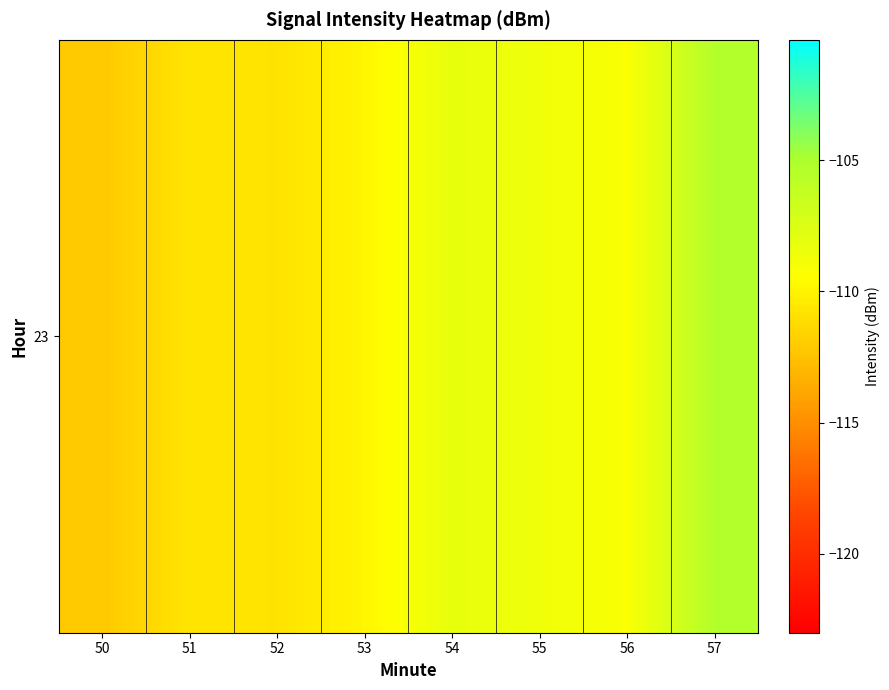

What is the difference between the values at 54 and 52?

2.6